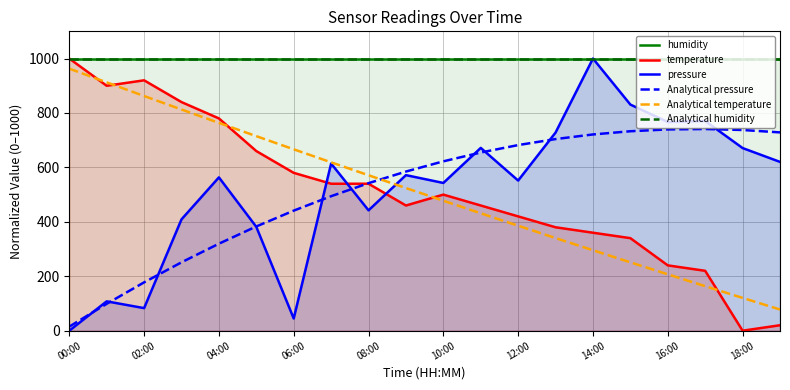

Which has a higher value, 15 or 13?

15